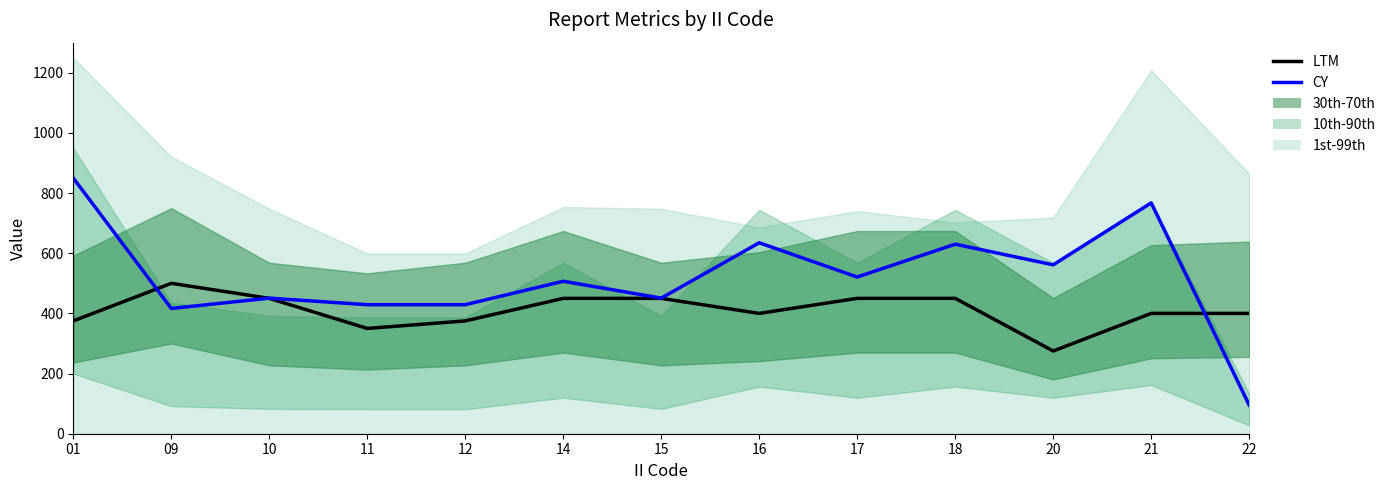

What is the highest value of the CY series?

850.0